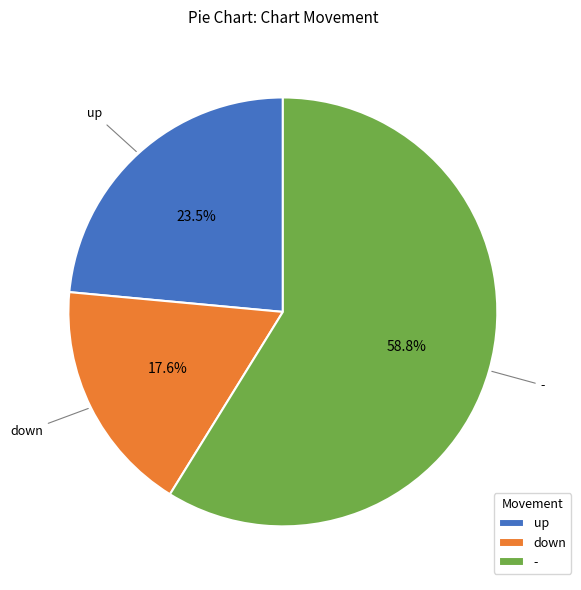

To the nearest percent, what is the difference between the largest and smallest slice percentages?

41%